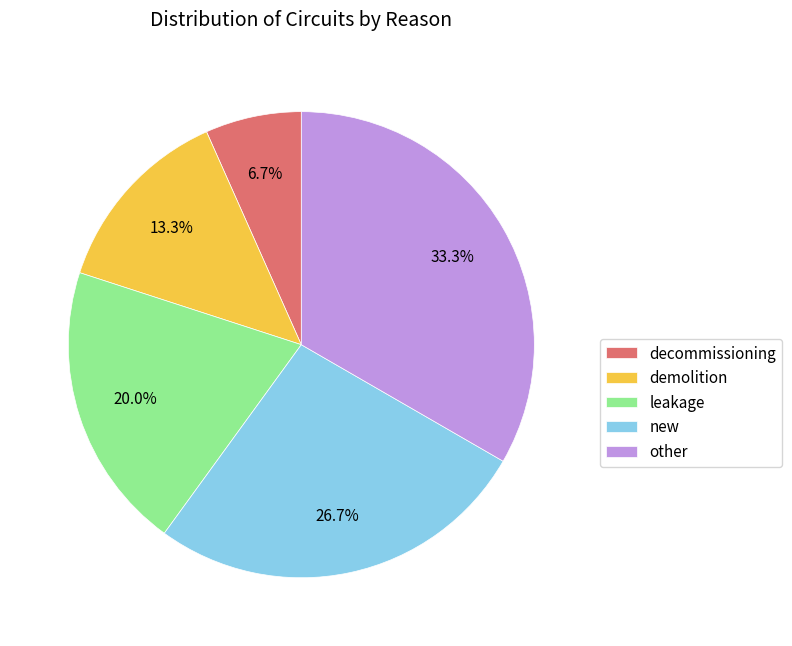

Between leakage and new, which is larger?

new